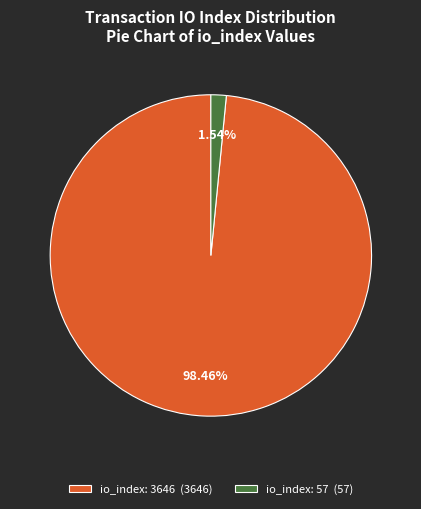

Between io_index: 3646 (3646) and io_index: 57 (57), which is larger?

io_index: 3646 (3646)